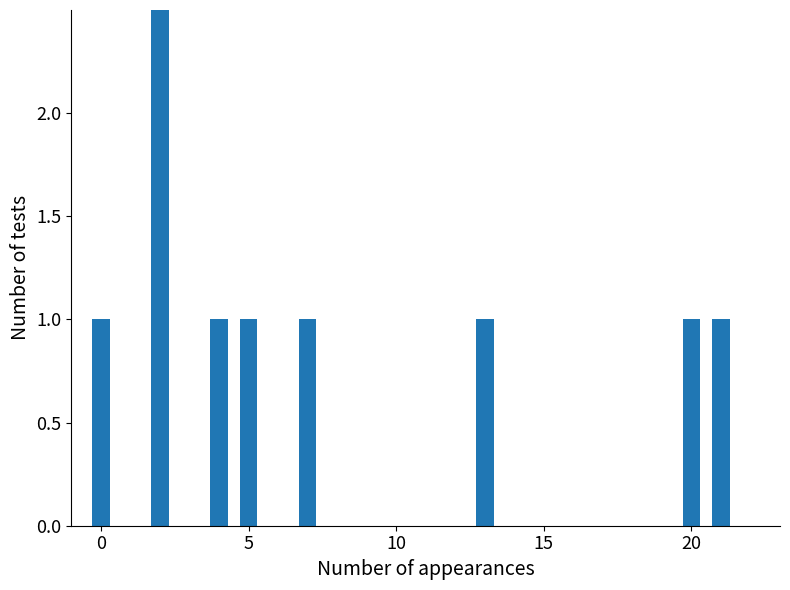

What is the minimum value shown in the chart?

1